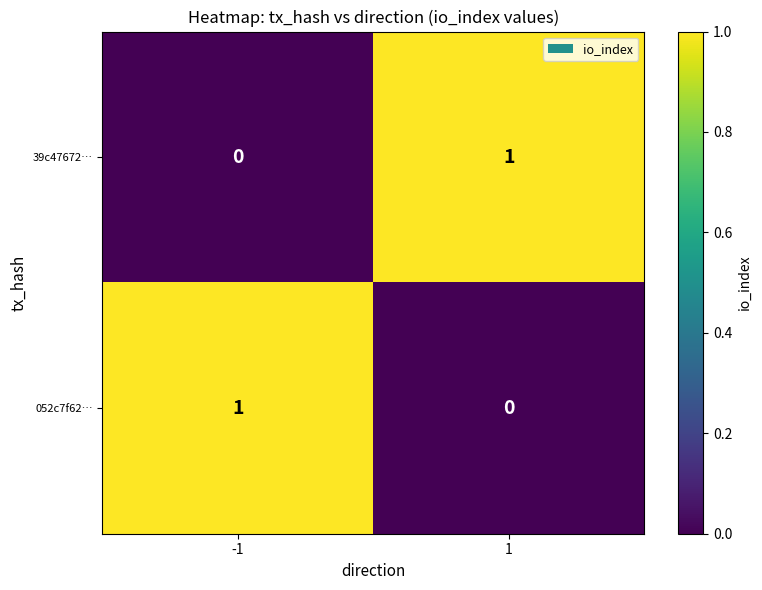

List the labels in order of 39c47672… value, largest first.

1, -1